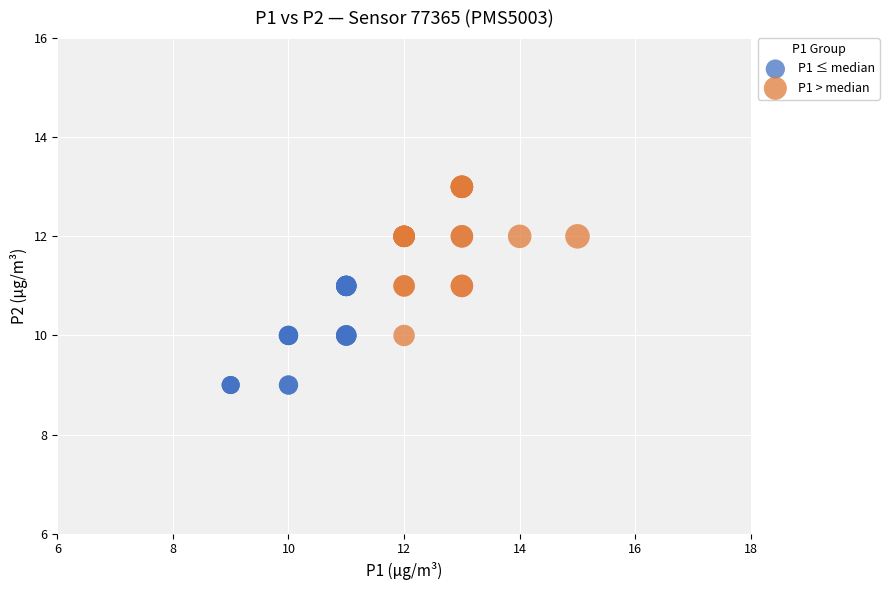

Which series contains the highest Y value?

P1 > median